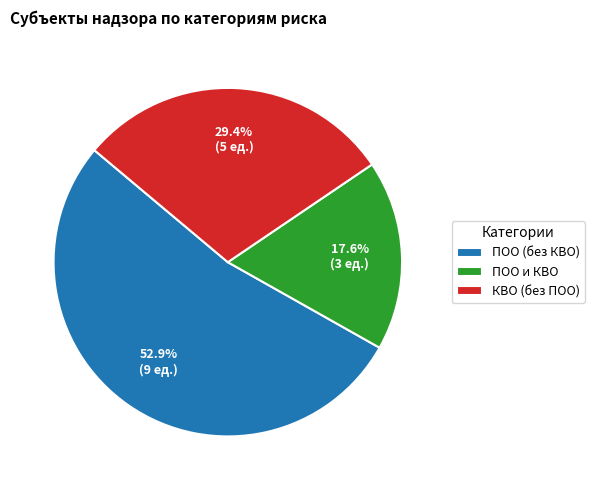

What percentage do ПОО (без КВО) and КВО (без ПОО) together represent?

82.4%